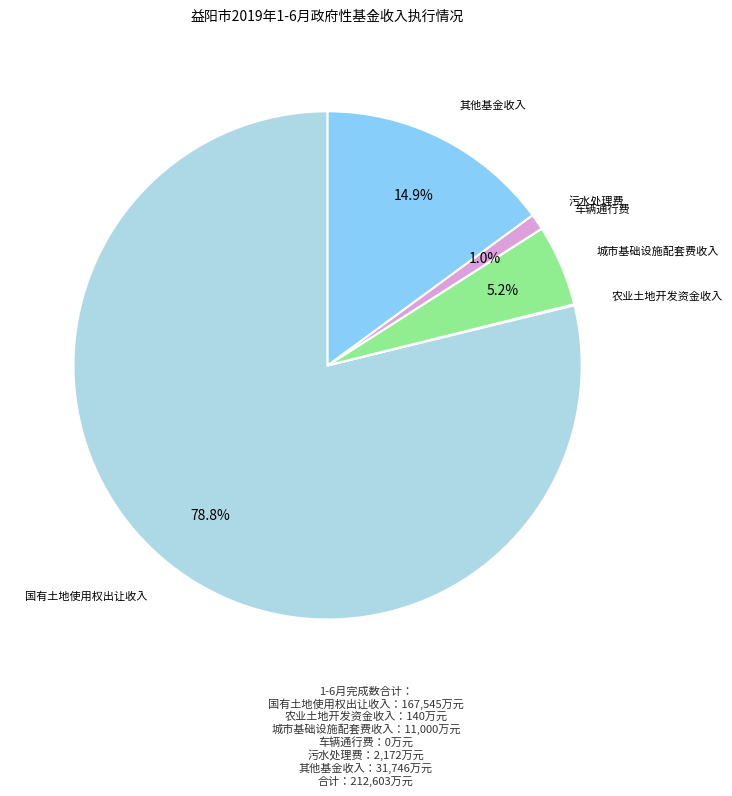

Does any single category account for the majority?

Yes